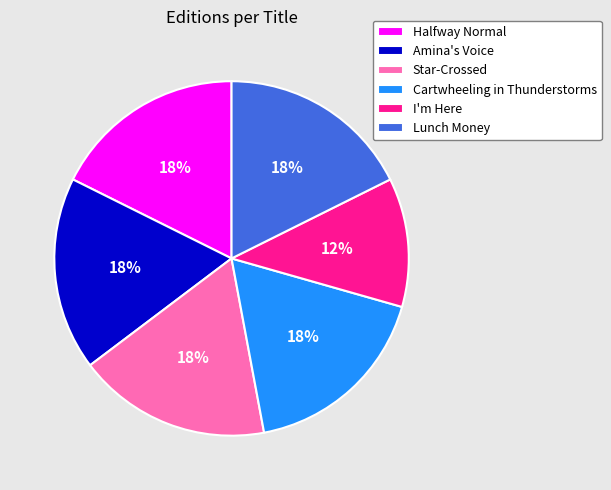

Is there any slice that represents more than half of the pie?

No